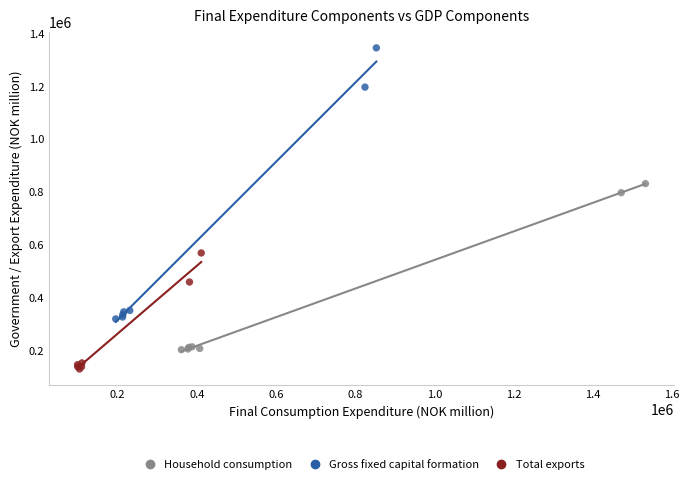

Which series has the largest Y range (max minus min)?

Gross fixed capital formation